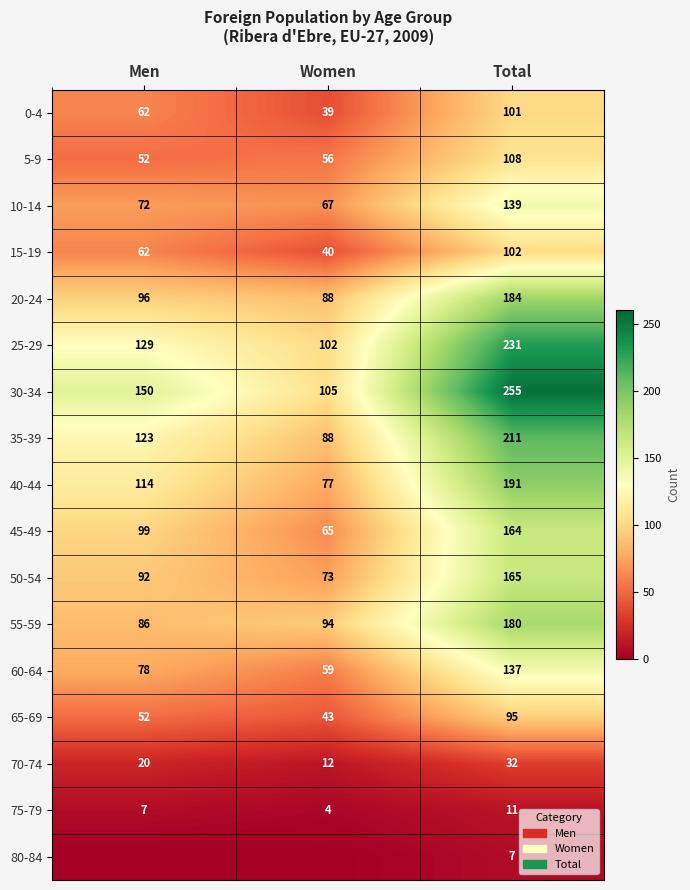

What is the sum of all 5-9 values?

216